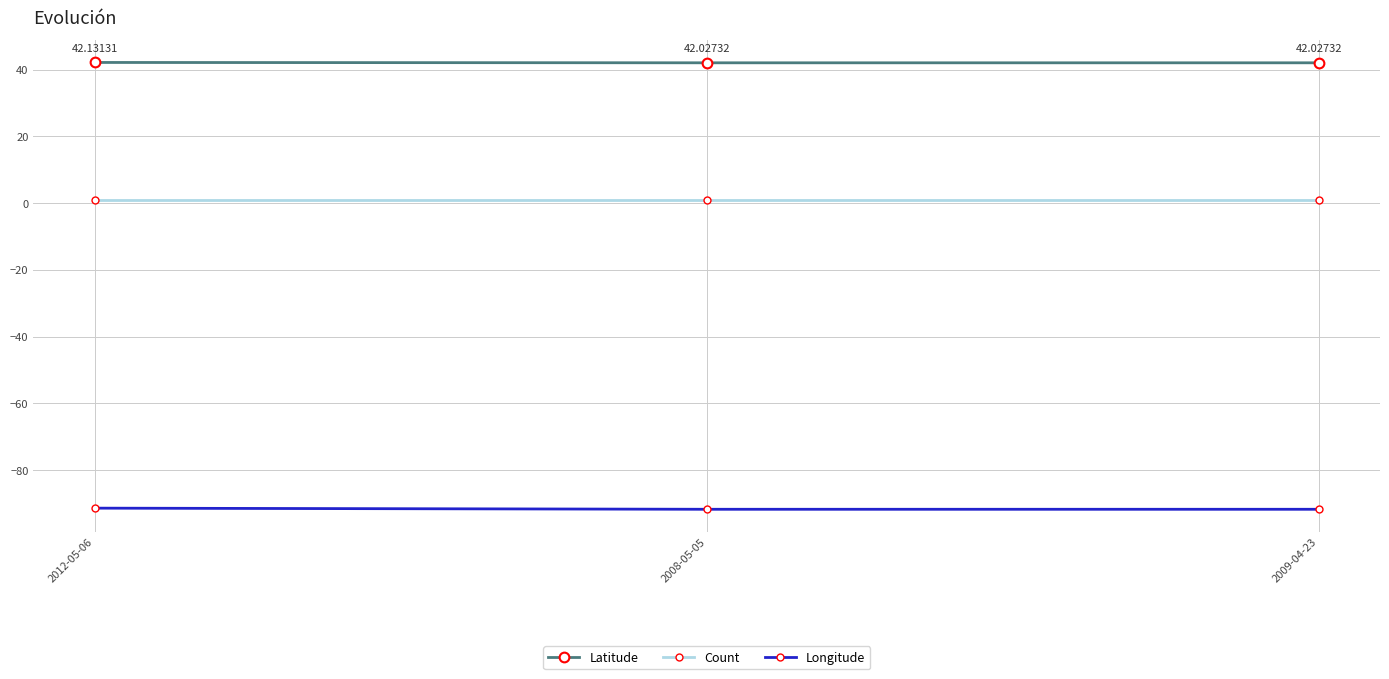

What value does the Longitude series have at 2012-05-06?

-91.4